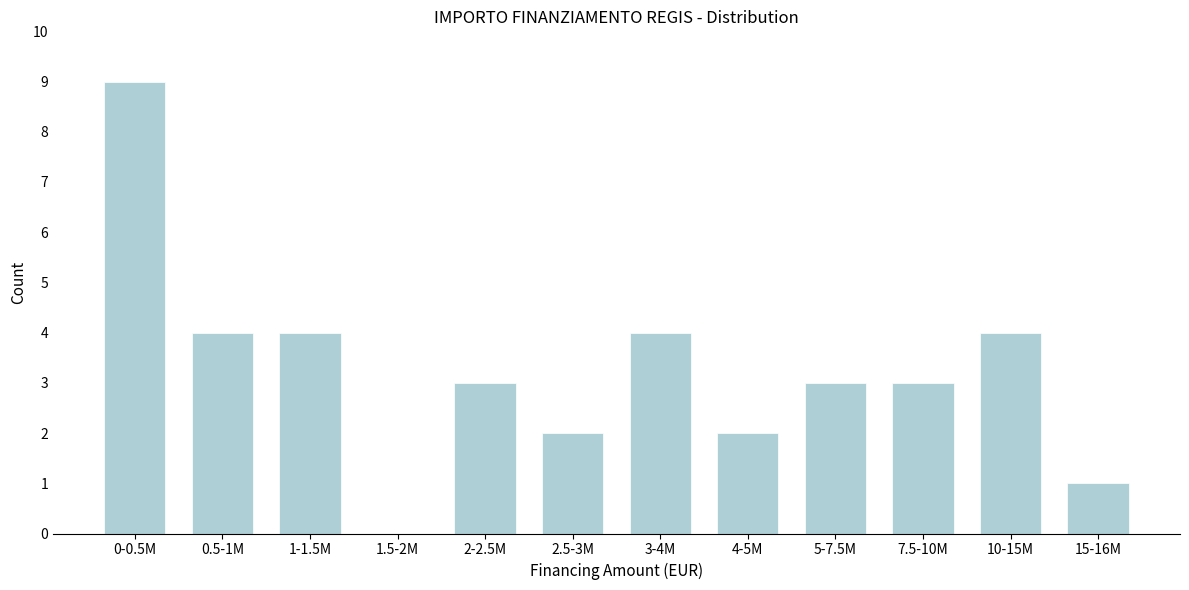

Reading left to right, list all the values displayed in this chart.

0-0.5M=9	0.5-1M=4	1-1.5M=4	1.5-2M=0	2-2.5M=3	2.5-3M=2	3-4M=4	4-5M=2	5-7.5M=3	7.5-10M=3	10-15M=4	15-16M=1